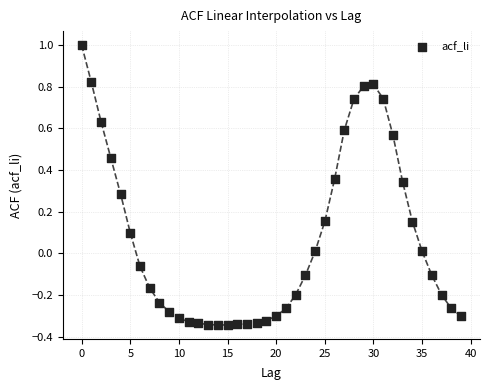

What is the range of Y values (max minus min)?

1.3